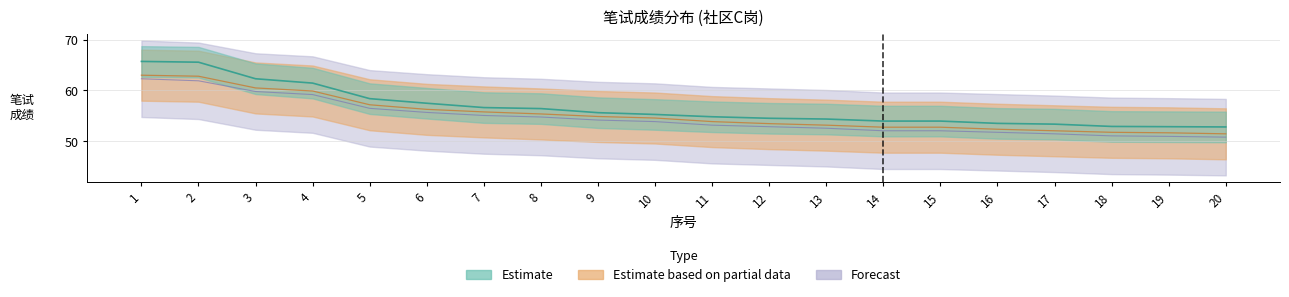

Which series has the largest total across all categories?

Estimate